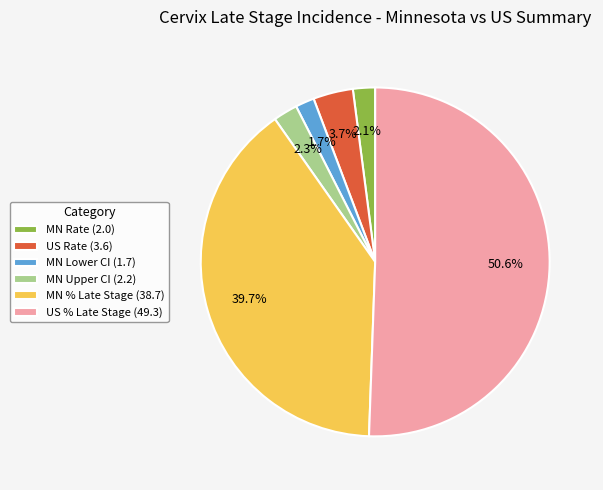

Which slice is the largest?

US % Late Stage (49.3)